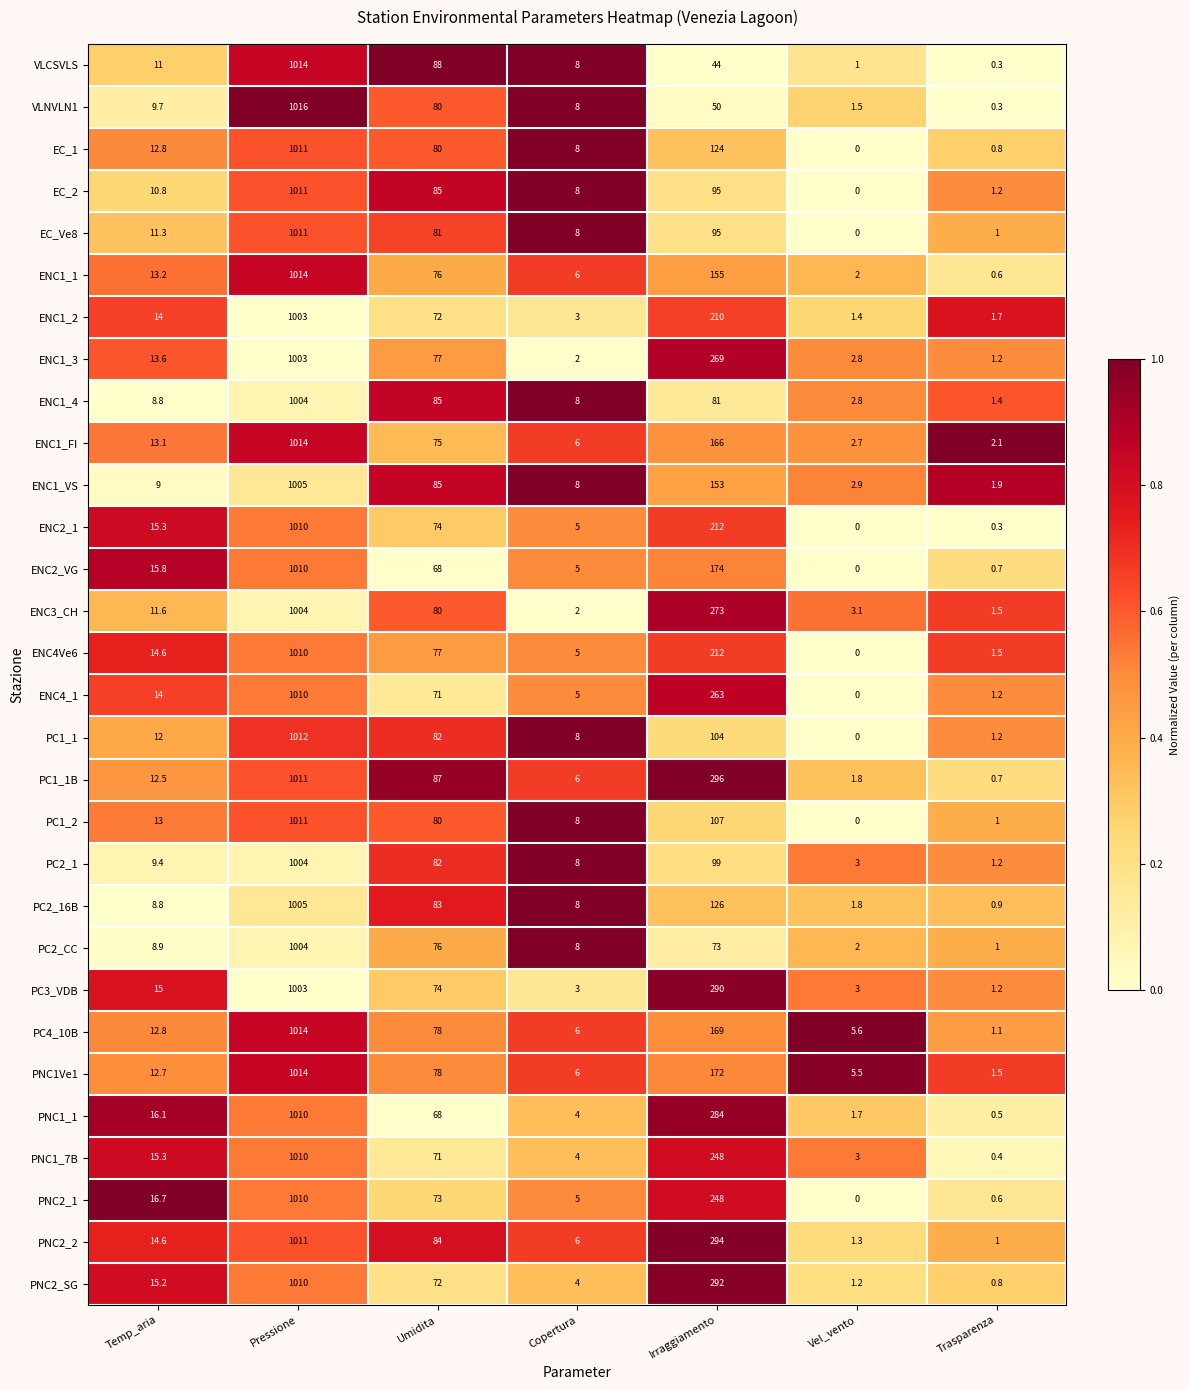

How many positive values does the ENC2_VG series have?

6